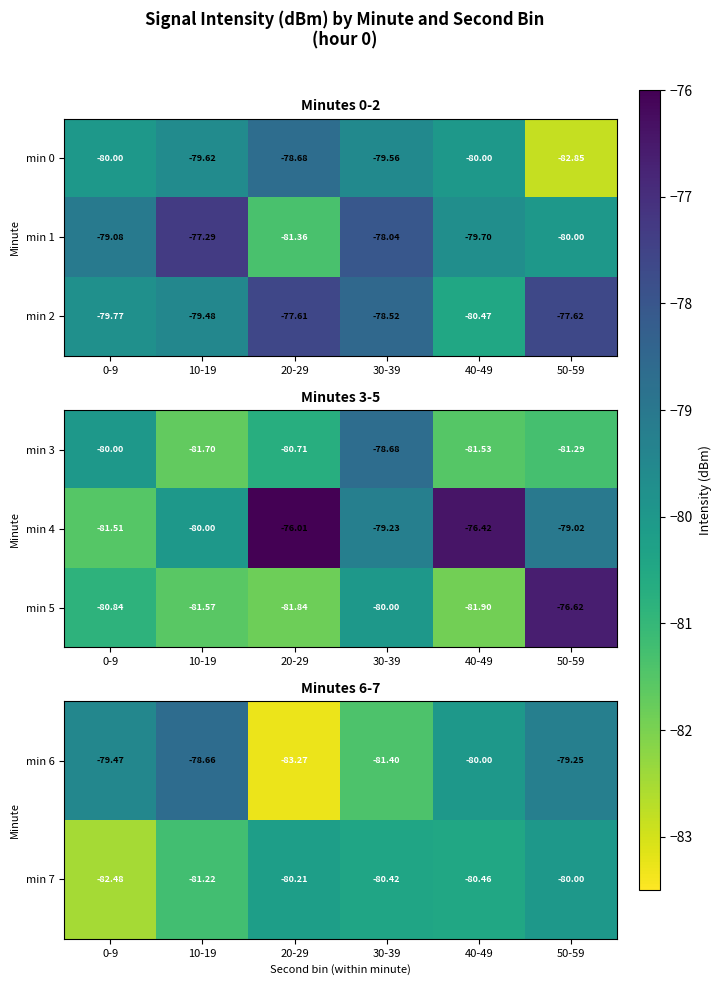

Is the value of min 3 at 0-9 greater than the value of min 5 at 10-19?

Yes